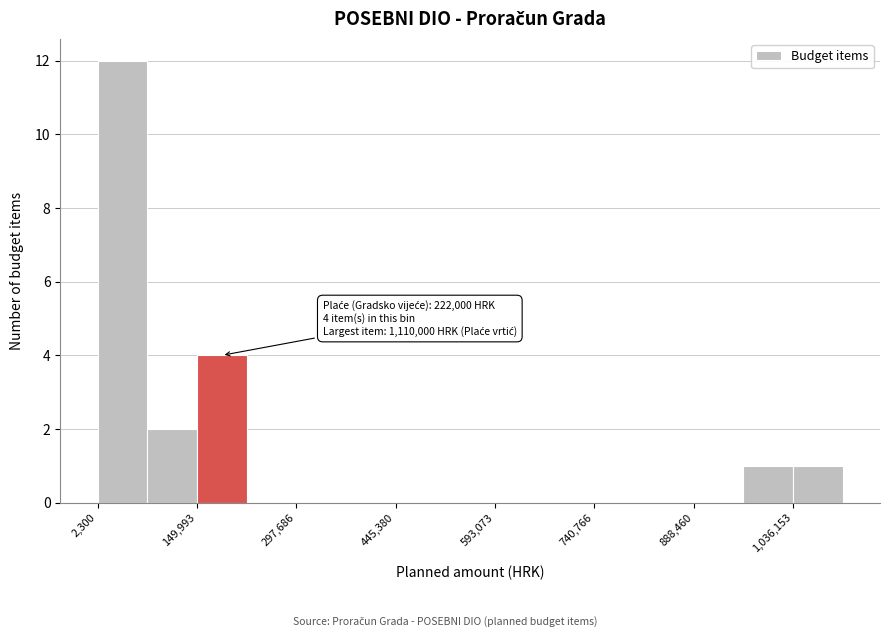

Read against the x-axis, roughly where is the centre of the tallest bar?

40000